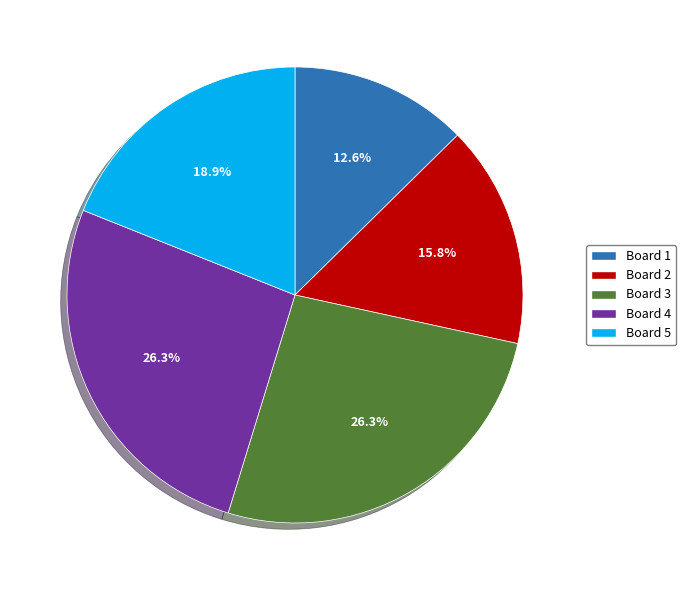

True or false: Board 1 accounts for 13% of the total.

True